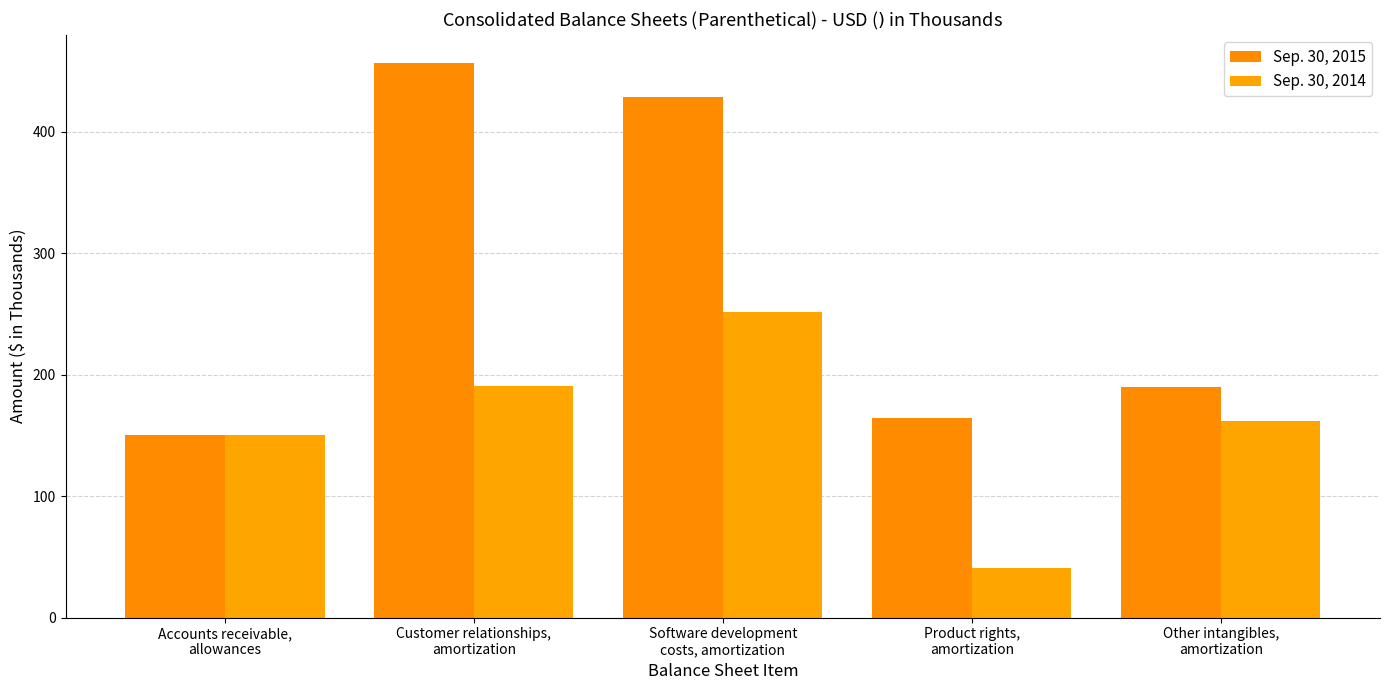

List the series in order of their peak value, lowest first.

Sep. 30, 2014, Sep. 30, 2015